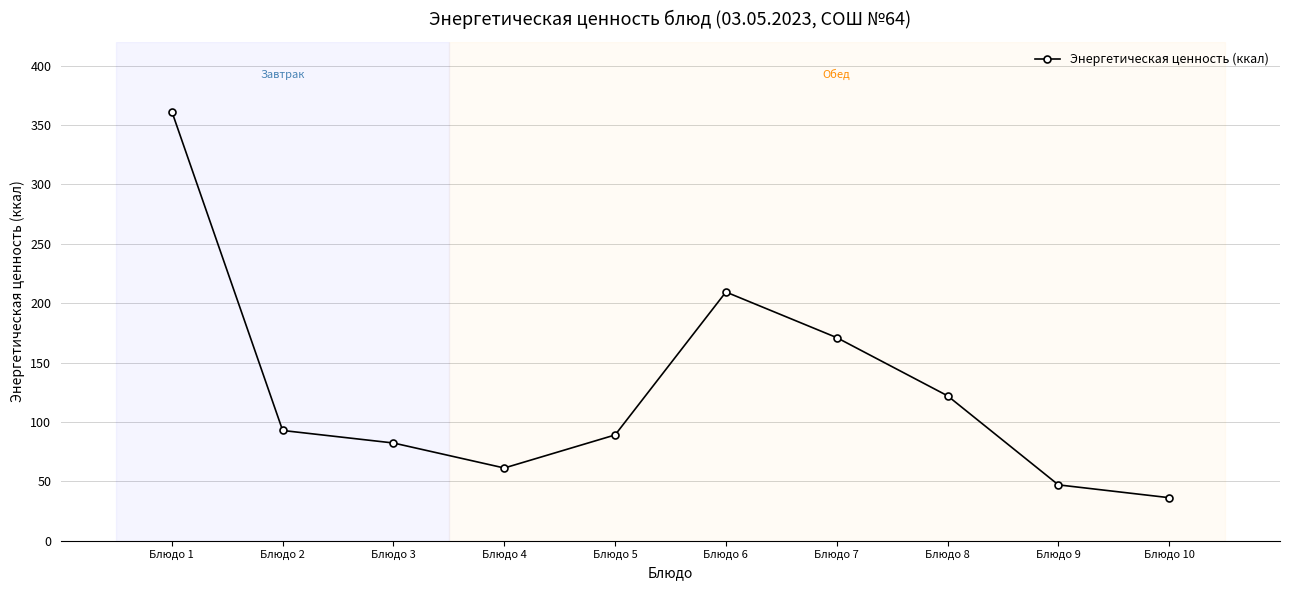

Which label corresponds to the smallest value in the chart?

Блюдо 10